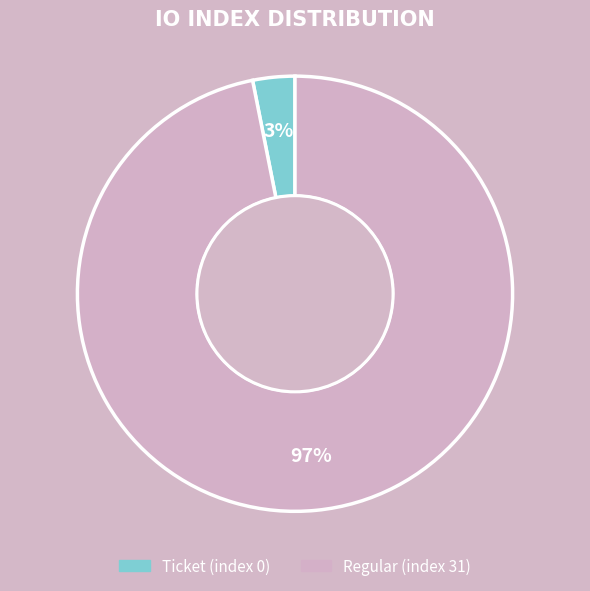

Which category has the biggest portion of the pie?

Regular (index 31)